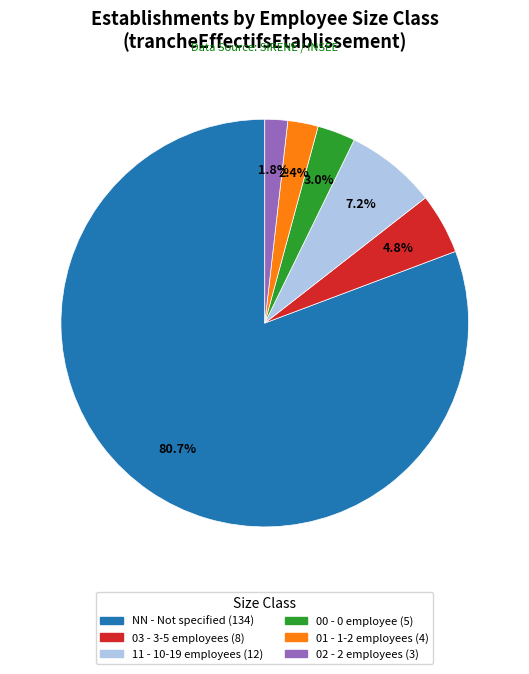

Is it true that 11 is 7% of the pie?

True